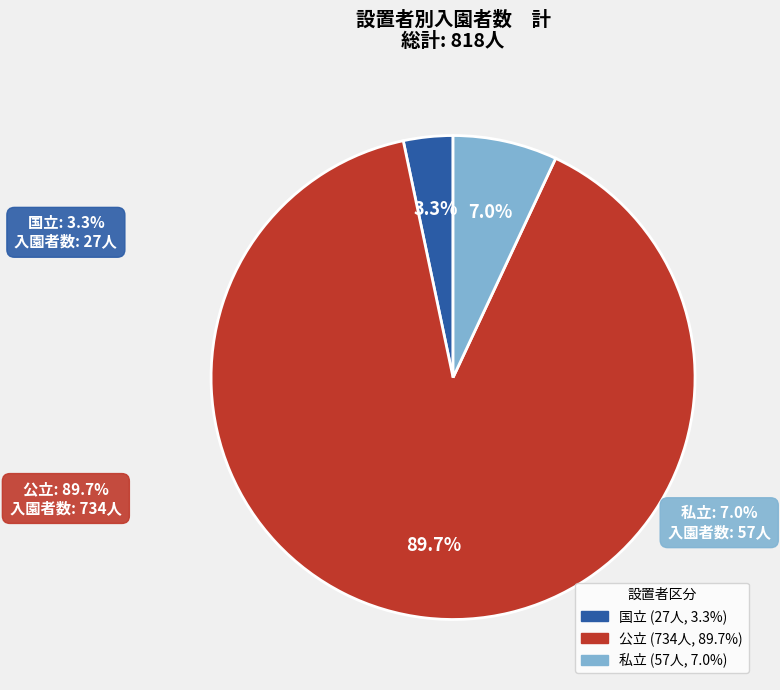

To the nearest percent, what is the difference between the 私立 and 国立 slice percentages?

4%